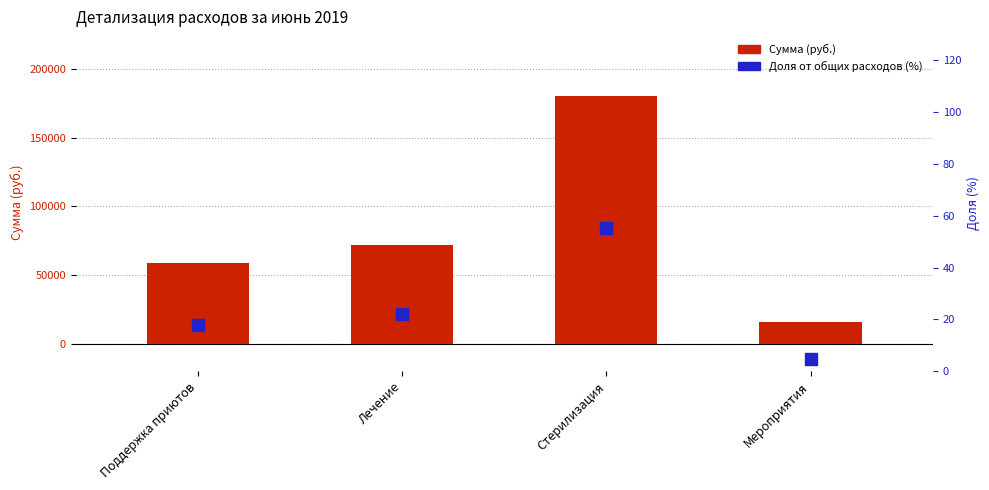

At which category is the sum across all series the highest?

Стерилизация